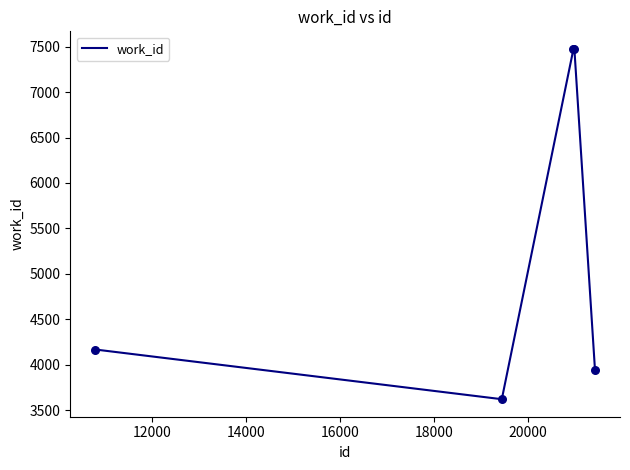

What is the difference between the second highest and minimum values?

3856